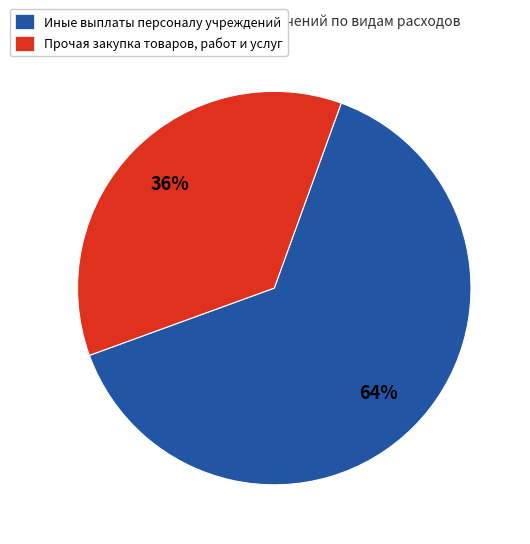

Which has a higher value, Прочая закупка товаров, работ и услуг or Иные выплаты персоналу учреждений?

Иные выплаты персоналу учреждений